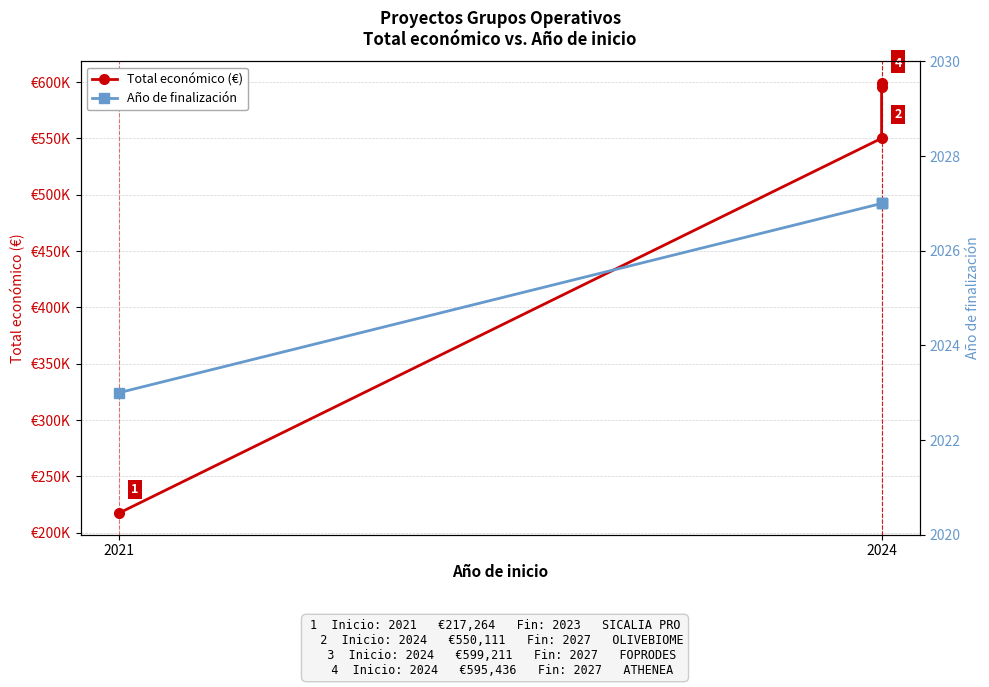

How many categories are shown in the chart?

4